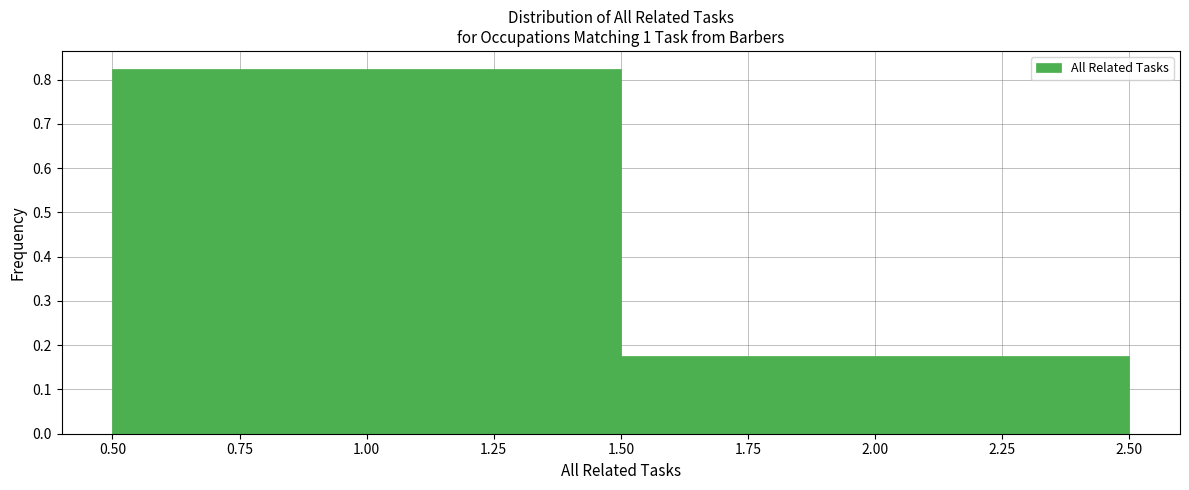

Reading left to right, list every bar in this chart as the range it spans on the x-axis followed by its height. The values are not printed on the chart, so give them approximately, as read against the axis.

0.50 to 1.50: 0.82
1.50 to 2.50: 0.18